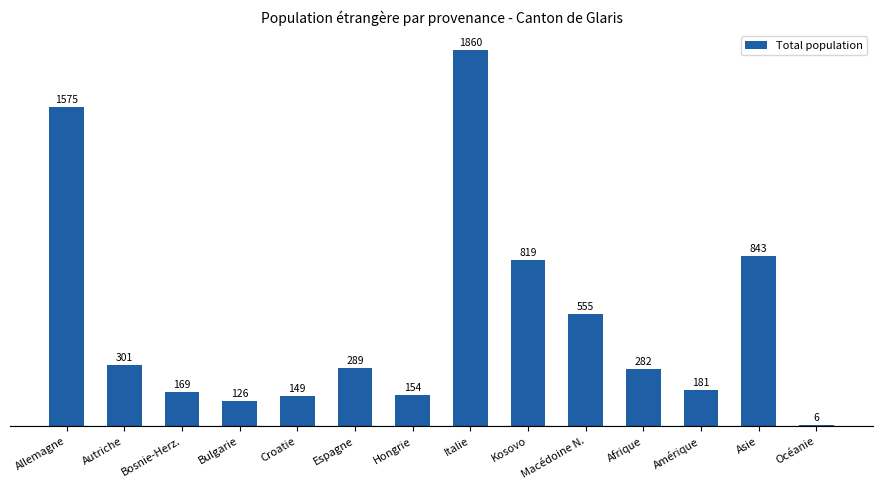

What is the maximum value shown in the chart?

1860